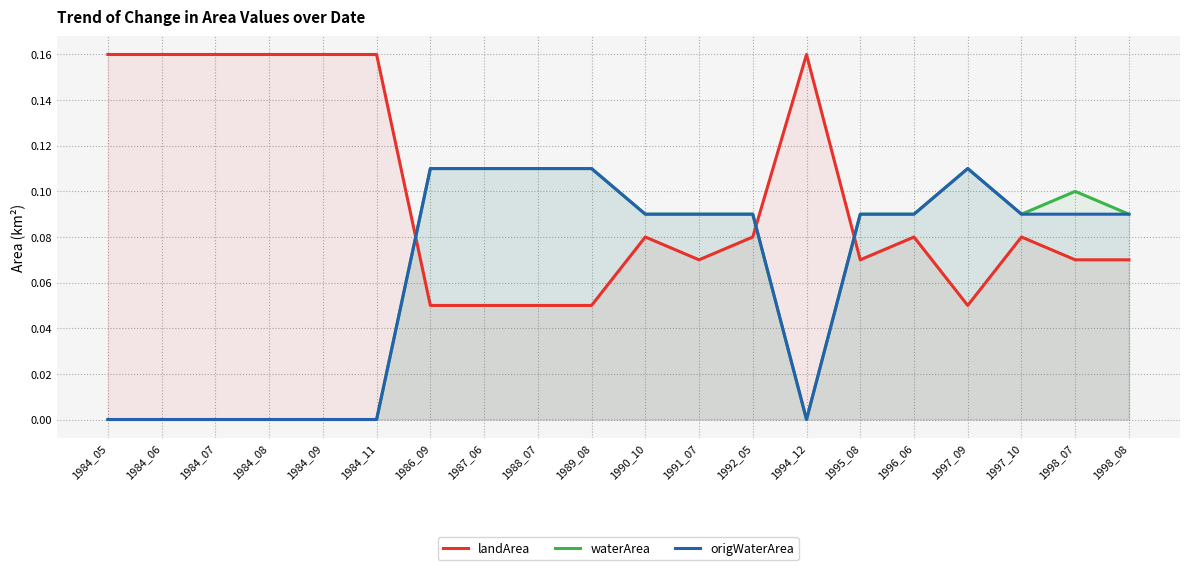

The value of waterArea at 1984_05 is 0.0. True or false?

False